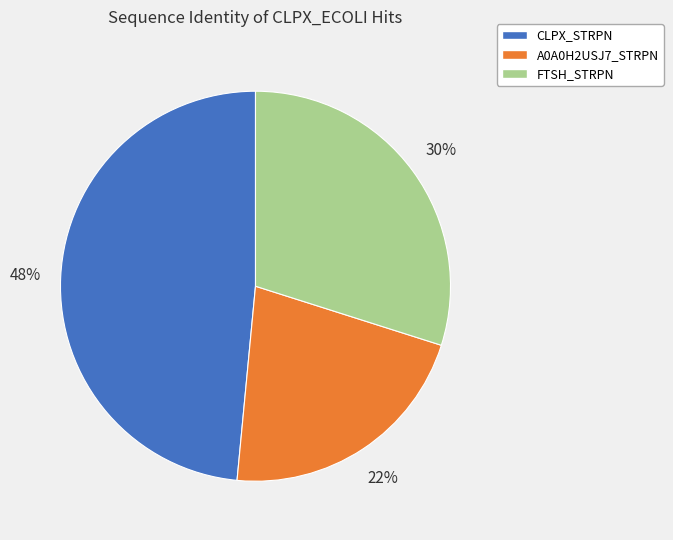

What percentage is the A0A0H2USJ7_STRPN slice, to the nearest percent?

22%